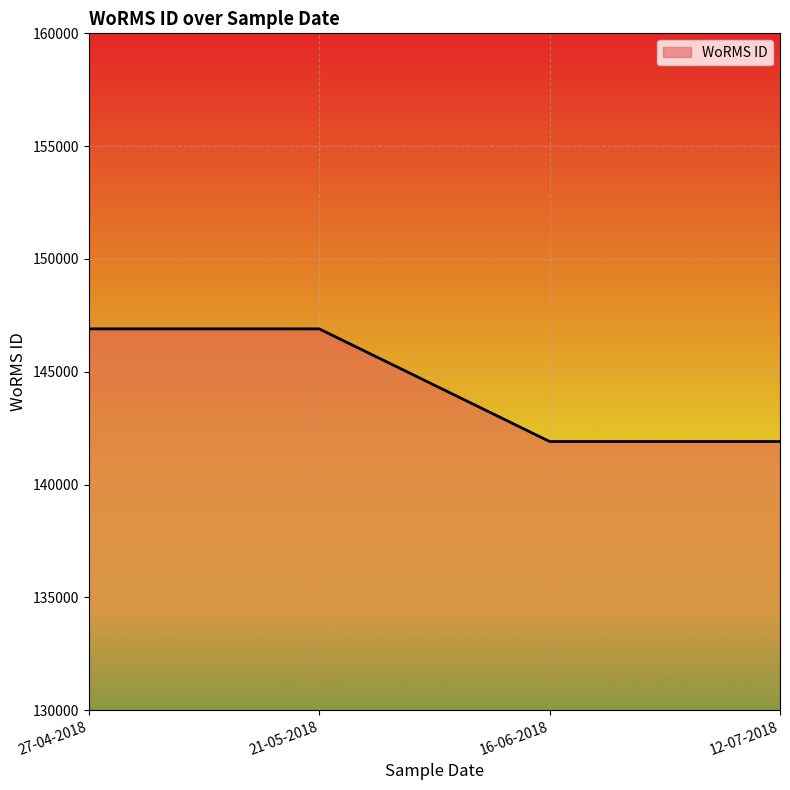

What is the maximum value shown in the chart?

146900